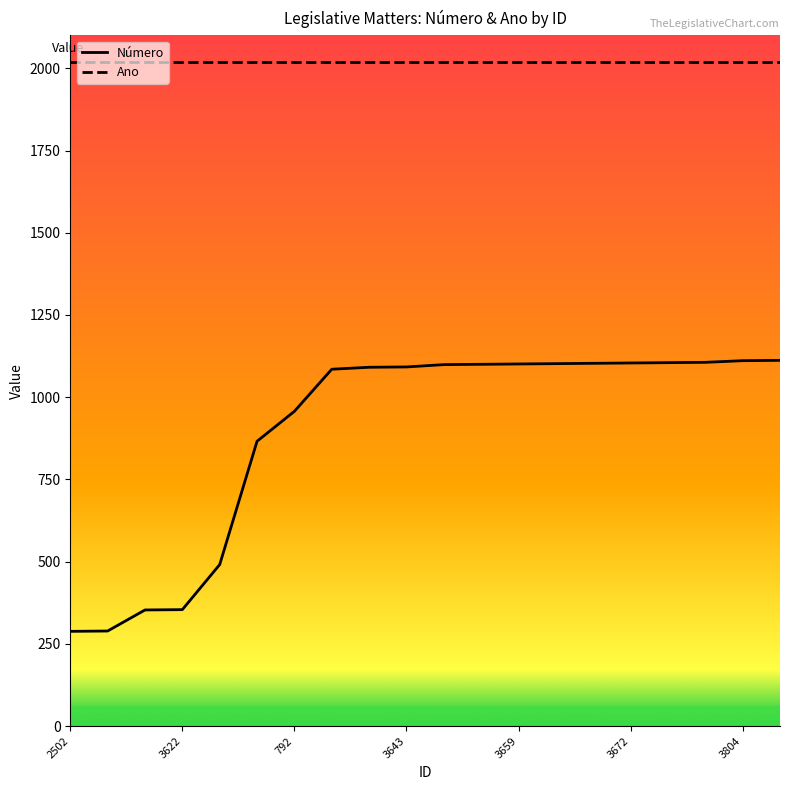

True or false: Ano and Número cross at least once.

False